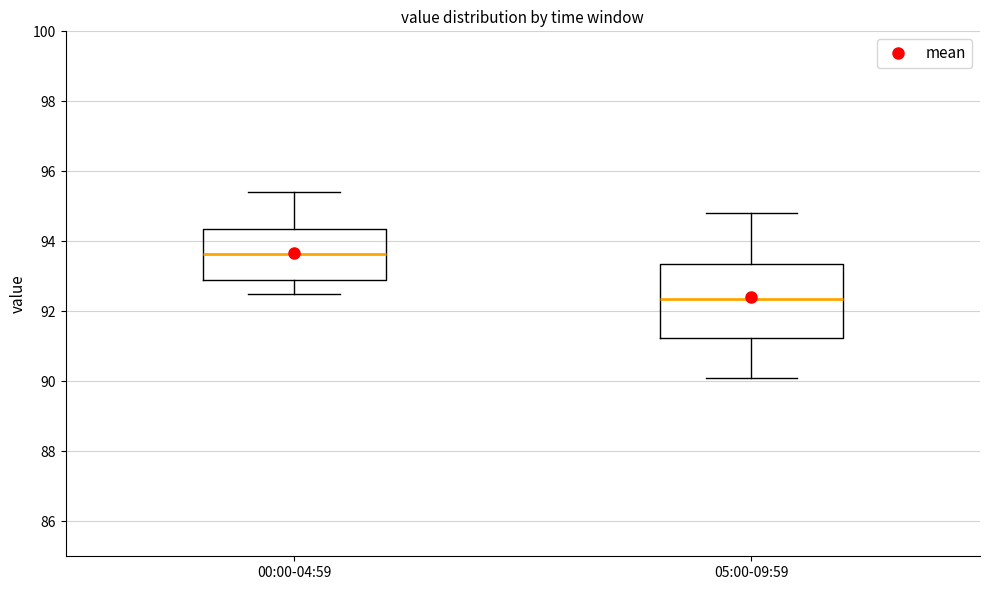

Which box has the lowest median line?

05:00-09:59